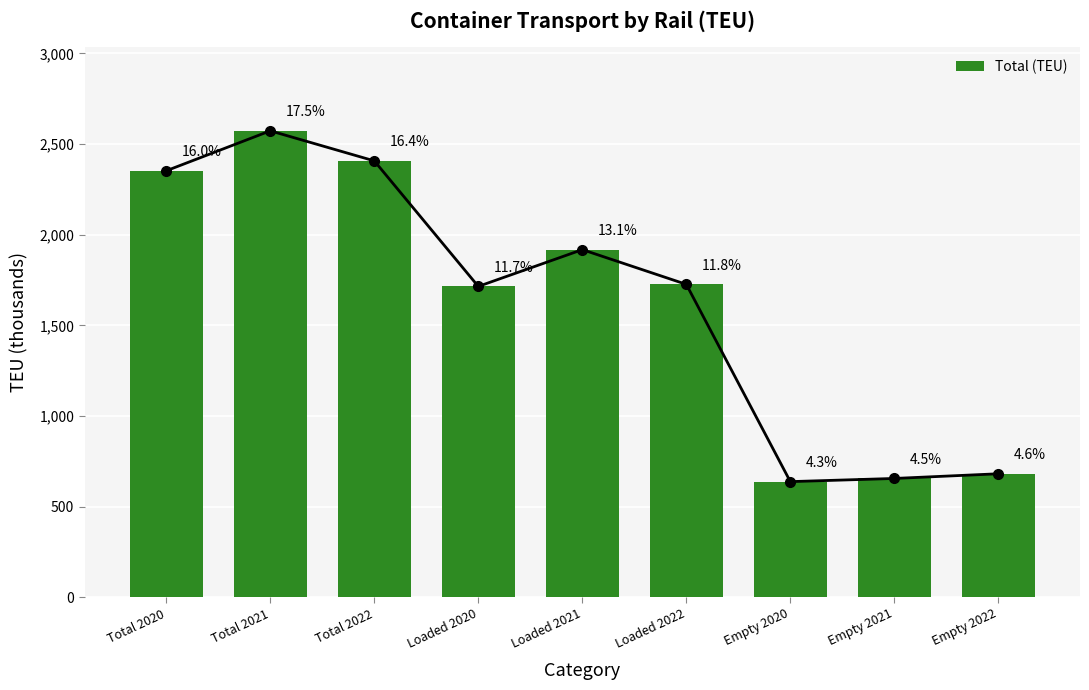

How many categories are shown in the chart?

9